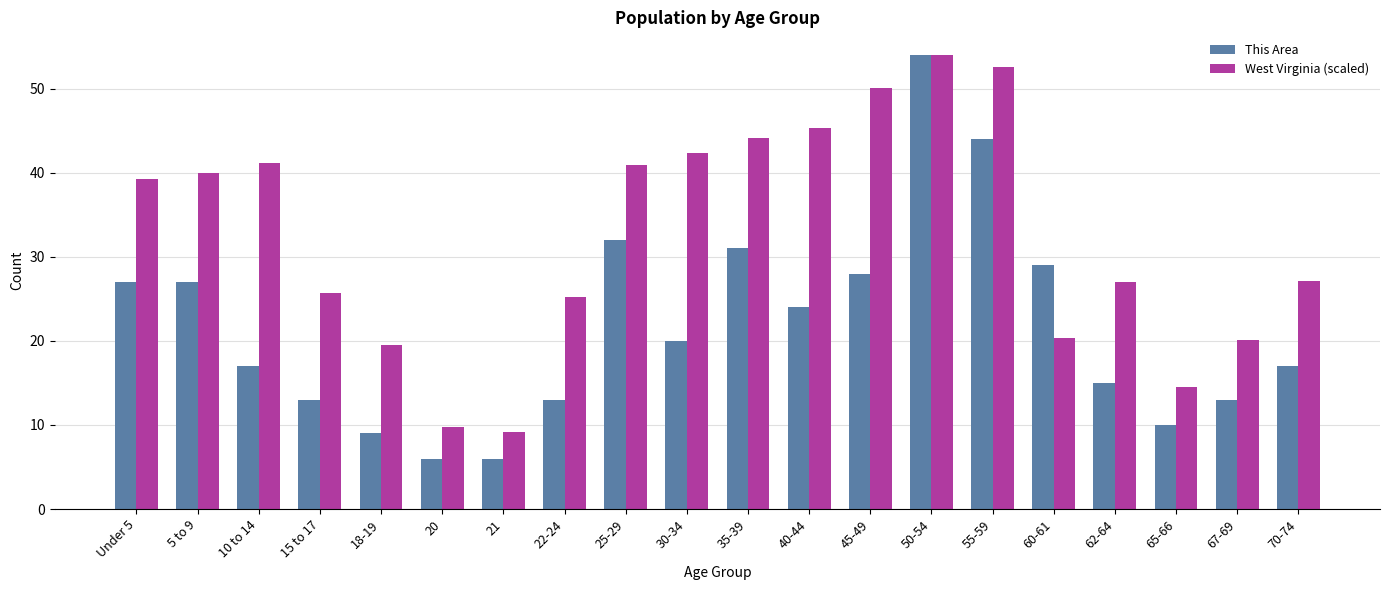

Which series changed the most between 20 and 70-74?

West Virginia (scaled)